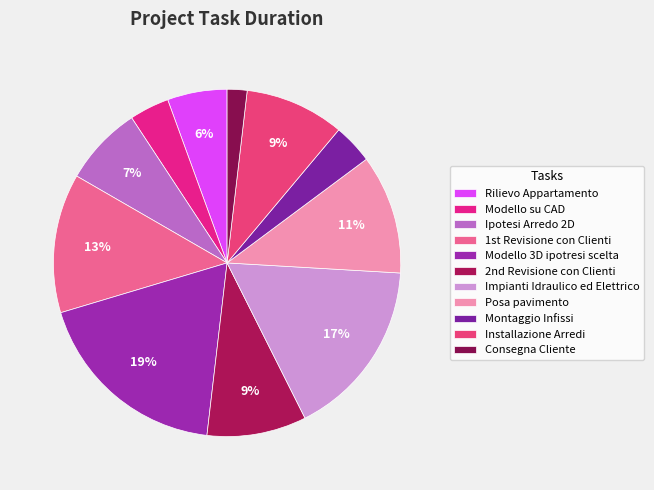

How many segments does this pie chart have?

11